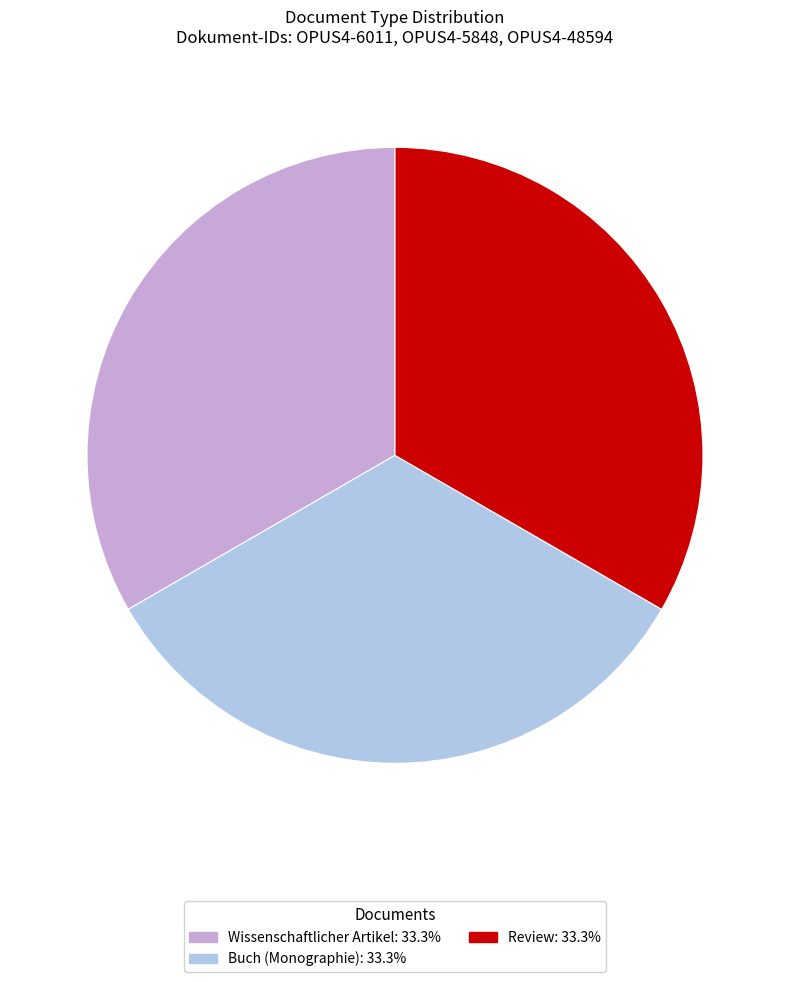

How many segments does this pie chart have?

3